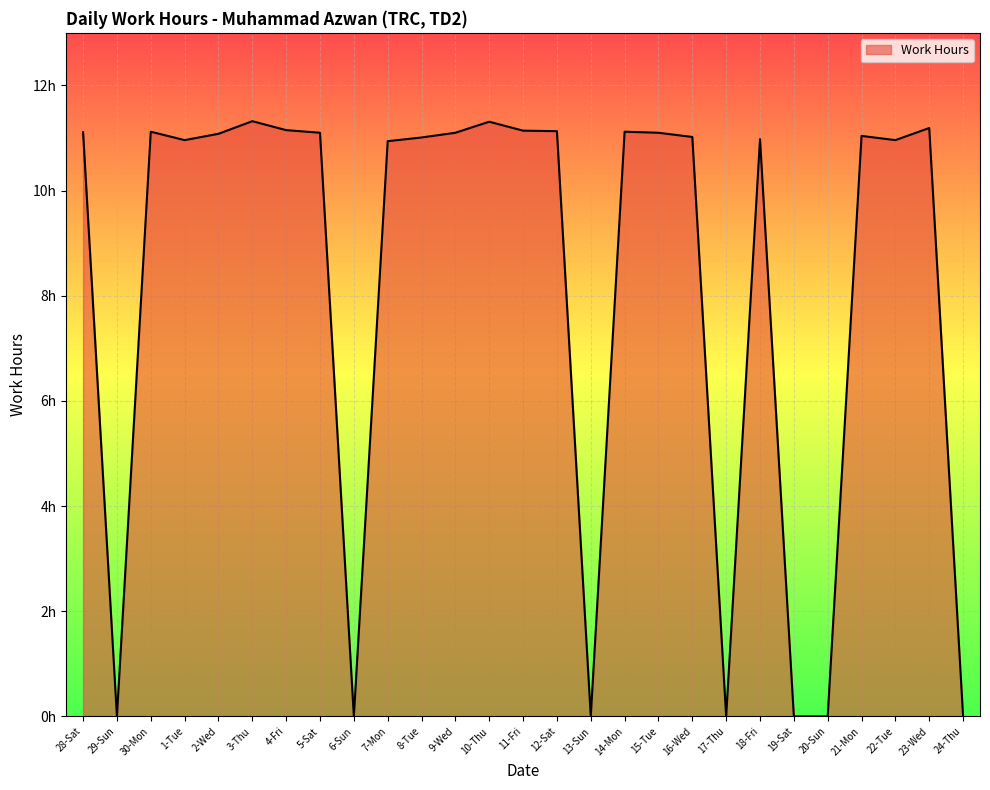

How many points are lower than both their immediate neighbors (excluding endpoints)?

6